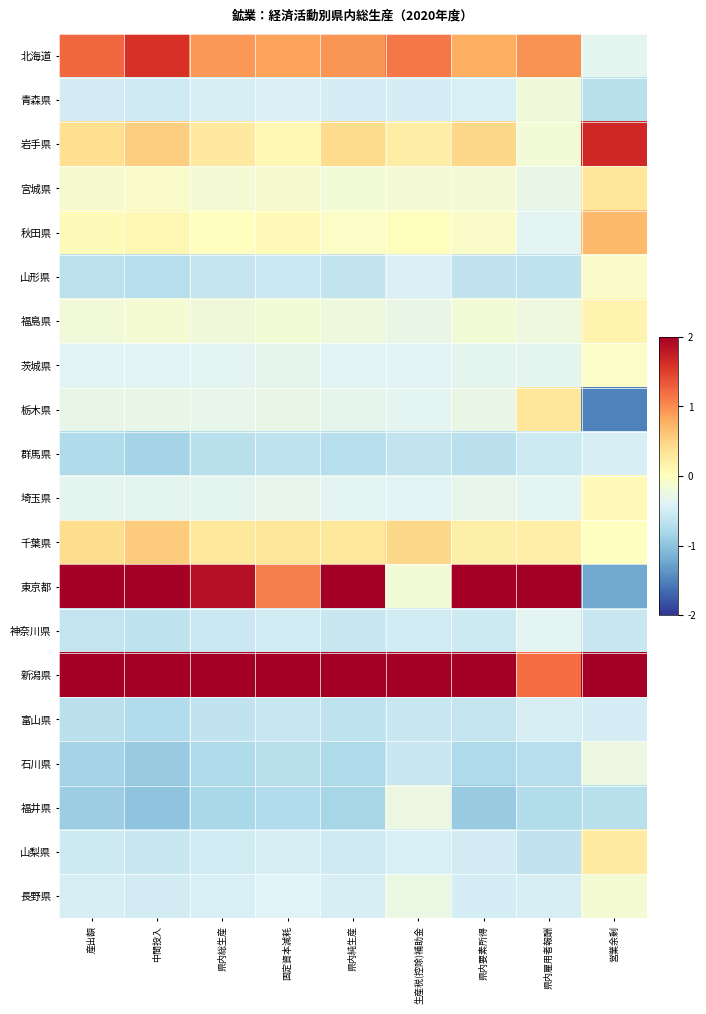

Reading left to right, what are all the values shown in this chart?

北海道: 産出額=1.2	中間投入=1.6	県内総生産=0.9	固定資本減耗=0.9	県内純生産=0.9	生産税(控除)補助金=1.1	県内要素所得=0.8	県内雇用者報酬=1.0	営業余剰=-0.3
青森県: 産出額=-0.5	中間投入=-0.5	県内総生産=-0.5	固定資本減耗=-0.4	県内純生産=-0.5	生産税(控除)補助金=-0.5	県内要素所得=-0.4	県内雇用者報酬=-0.2	営業余剰=-0.7
岩手県: 産出額=0.4	中間投入=0.5	県内総生産=0.3	固定資本減耗=0.1	県内純生産=0.4	生産税(控除)補助金=0.2	県内要素所得=0.5	県内雇用者報酬=-0.2	営業余剰=1.7
宮城県: 産出額=-0.1	中間投入=-0.1	県内総生産=-0.1	固定資本減耗=-0.1	県内純生産=-0.2	生産税(控除)補助金=-0.1	県内要素所得=-0.2	県内雇用者報酬=-0.3	営業余剰=0.3
秋田県: 産出額=0.0	中間投入=0.1	県内総生産=0.0	固定資本減耗=0.1	県内純生産=-0.0	生産税(控除)補助金=0.0	県内要素所得=-0.1	県内雇用者報酬=-0.3	営業余剰=0.7
山形県: 産出額=-0.7	中間投入=-0.7	県内総生産=-0.6	固定資本減耗=-0.6	県内純生産=-0.6	生産税(控除)補助金=-0.4	県内要素所得=-0.6	県内雇用者報酬=-0.6	営業余剰=-0.1
福島県: 産出額=-0.2	中間投入=-0.1	県内総生産=-0.2	固定資本減耗=-0.2	県内純生産=-0.2	生産税(控除)補助金=-0.3	県内要素所得=-0.2	県内雇用者報酬=-0.2	営業余剰=0.1
茨城県: 産出額=-0.4	中間投入=-0.4	県内総生産=-0.4	固定資本減耗=-0.3	県内純生産=-0.4	生産税(控除)補助金=-0.4	県内要素所得=-0.3	県内雇用者報酬=-0.3	営業余剰=-0.1
栃木県: 産出額=-0.3	中間投入=-0.3	県内総生産=-0.3	固定資本減耗=-0.3	県内純生産=-0.3	生産税(控除)補助金=-0.3	県内要素所得=-0.3	県内雇用者報酬=0.3	営業余剰=-1.5
群馬県: 産出額=-0.8	中間投入=-0.8	県内総生産=-0.7	固定資本減耗=-0.6	県内純生産=-0.7	生産税(控除)補助金=-0.6	県内要素所得=-0.7	県内雇用者報酬=-0.5	営業余剰=-0.5
埼玉県: 産出額=-0.3	中間投入=-0.3	県内総生産=-0.3	固定資本減耗=-0.3	県内純生産=-0.3	生産税(控除)補助金=-0.4	県内要素所得=-0.3	県内雇用者報酬=-0.4	営業余剰=0.1
千葉県: 産出額=0.4	中間投入=0.6	県内総生産=0.3	固定資本減耗=0.3	県内純生産=0.3	生産税(控除)補助金=0.5	県内要素所得=0.2	県内雇用者報酬=0.2	営業余剰=-0.0
東京都: 産出額=2.1	中間投入=2.4	県内総生産=1.8	固定資本減耗=1.1	県内純生産=2.4	生産税(控除)補助金=-0.2	県内要素所得=3.1	県内雇用者報酬=3.8	営業余剰=-1.2
神奈川県: 産出額=-0.6	中間投入=-0.6	県内総生産=-0.6	固定資本減耗=-0.5	県内純生産=-0.6	生産税(控除)補助金=-0.5	県内要素所得=-0.5	県内雇用者報酬=-0.4	営業余剰=-0.6
新潟県: 産出額=3.0	中間投入=2.4	県内総生産=3.4	固定資本減耗=3.8	県内純生産=3.0	生産税(控除)補助金=4.0	県内要素所得=2.3	県内雇用者報酬=1.2	営業余剰=3.3
富山県: 産出額=-0.7	中間投入=-0.7	県内総生産=-0.6	固定資本減耗=-0.6	県内純生産=-0.6	生産税(控除)補助金=-0.6	県内要素所得=-0.6	県内雇用者報酬=-0.5	営業余剰=-0.5
石川県: 産出額=-0.8	中間投入=-0.9	県内総生産=-0.8	固定資本減耗=-0.7	県内純生産=-0.8	生産税(控除)補助金=-0.6	県内要素所得=-0.8	県内雇用者報酬=-0.7	営業余剰=-0.2
福井県: 産出額=-0.9	中間投入=-1.0	県内総生産=-0.8	固定資本減耗=-0.7	県内純生産=-0.8	生産税(控除)補助金=-0.2	県内要素所得=-0.9	県内雇用者報酬=-0.7	営業余剰=-0.7
山梨県: 産出額=-0.5	中間投入=-0.6	県内総生産=-0.5	固定資本減耗=-0.5	県内純生産=-0.5	生産税(控除)補助金=-0.5	県内要素所得=-0.5	県内雇用者報酬=-0.6	営業余剰=0.3
長野県: 産出額=-0.5	中間投入=-0.5	県内総生産=-0.4	固定資本減耗=-0.4	県内純生産=-0.5	生産税(控除)補助金=-0.3	県内要素所得=-0.5	県内雇用者報酬=-0.5	営業余剰=-0.1